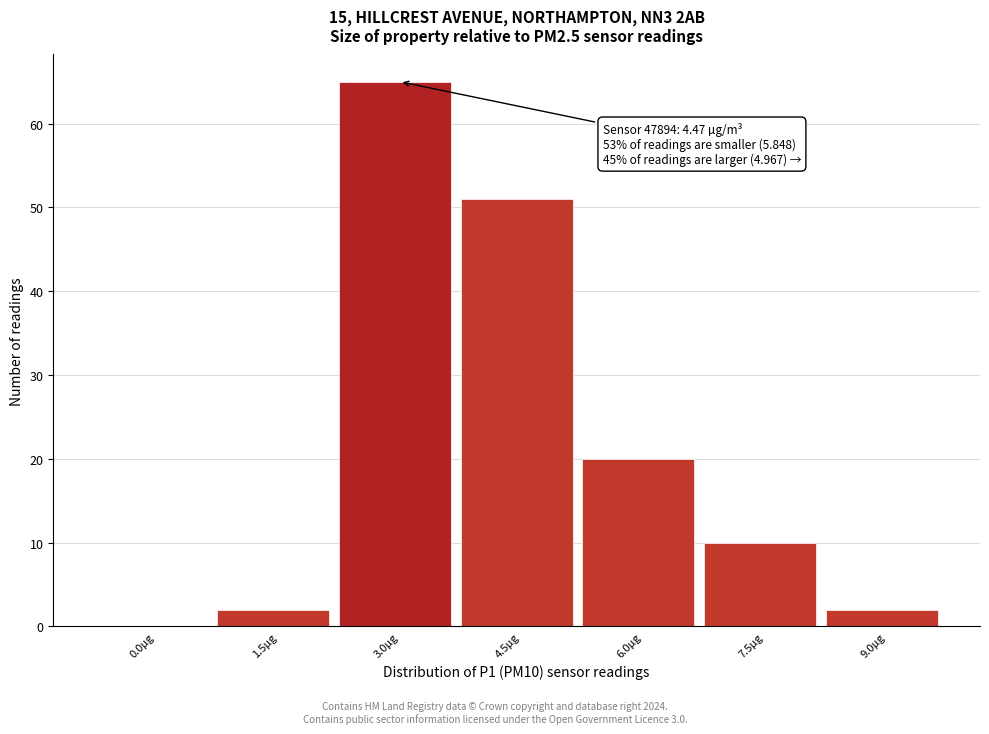

Reading right to left, list all the values displayed in this chart.

9.0µg=2	7.5µg=10	6.0µg=20	4.5µg=51	3.0µg=65	1.5µg=2	0.0µg=0